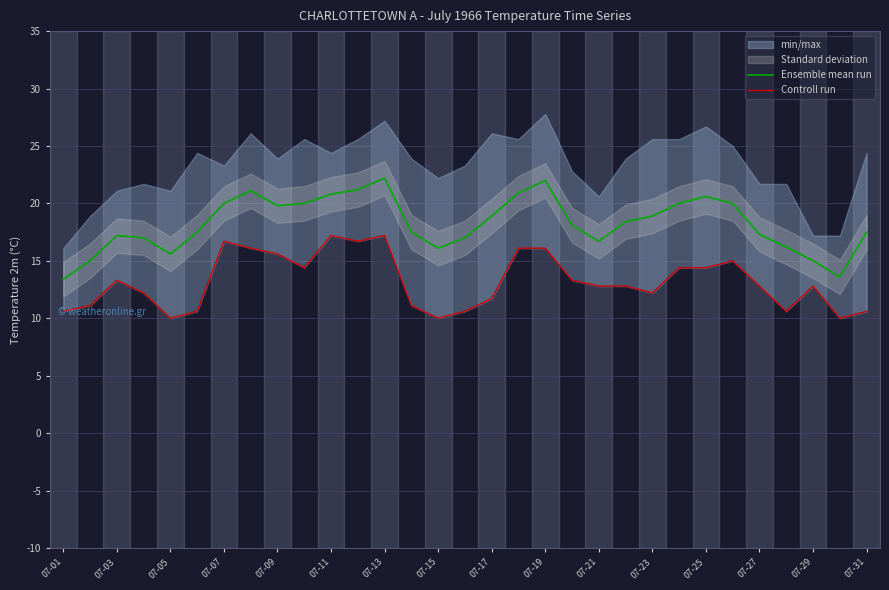

The value of Ensemble mean run at 07-19 is 30.3. True or false?

False